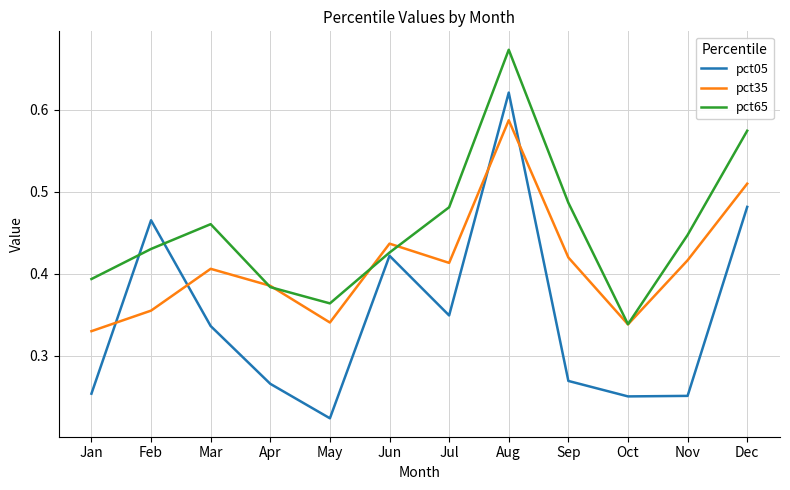

In pct05, how many points are lower than both neighbors (excluding endpoints)?

3